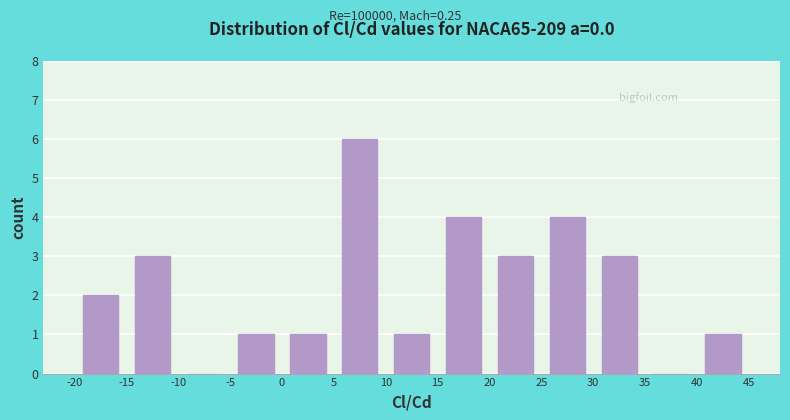

Reading left to right, transcribe this chart: for each bar, give the range it covers on the x-axis and its height. The values are not printed on the chart, so give them approximately, as read against the axis.

-20 to -15: 2
-15 to -10: 3
-10 to -5: 0
-5 to 0: 1
0 to 5: 1
5 to 10: 6
10 to 15: 1
15 to 20: 4
20 to 25: 3
25 to 30: 4
30 to 35: 3
35 to 40: 0
40 to 45: 1